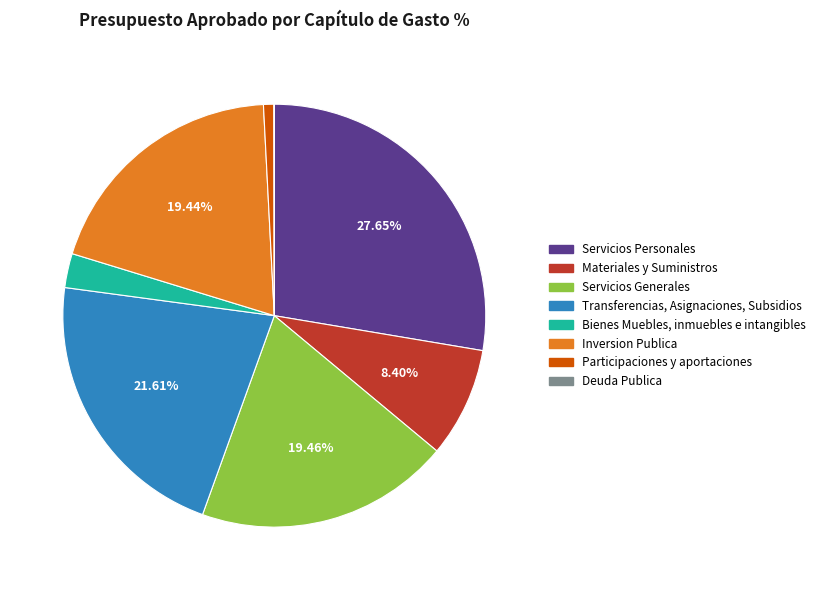

Combined, do Transferencias, Asignaciones, Subsidios and Bienes Muebles, inmuebles e intangibles account for over 50%?

No